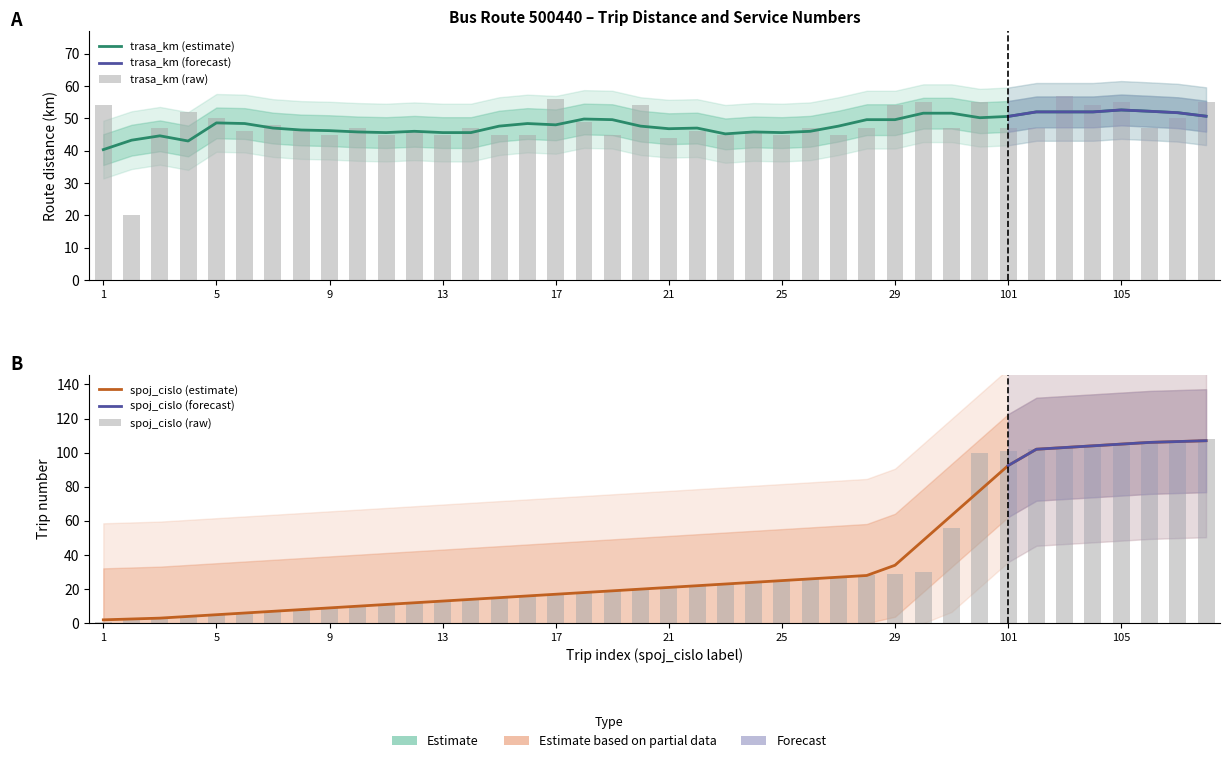

Reading right to left, transcribe all the data shown in this chart.

trasa_km: 108=55	107=50	106=47	105=55	104=54	103=57	102=47	101=47	100=55	56=47	30=55	29=54	28=47	27=45	26=47	25=45	24=46	23=45	22=46	21=44	20=54	19=45	18=49	17=56	16=45	15=45	14=47	13=45	12=46	11=45	10=47	9=45	8=46	7=48	6=46	5=50	4=52	3=47	2=20	1=54
spoj_cislo: 108=108	107=107	106=106	105=105	104=104	103=103	102=102	101=101	100=100	56=56	30=30	29=29	28=28	27=27	26=26	25=25	24=24	23=23	22=22	21=21	20=20	19=19	18=18	17=17	16=16	15=15	14=14	13=13	12=12	11=11	10=10	9=9	8=8	7=7	6=6	5=5	4=4	3=3	2=2	1=1